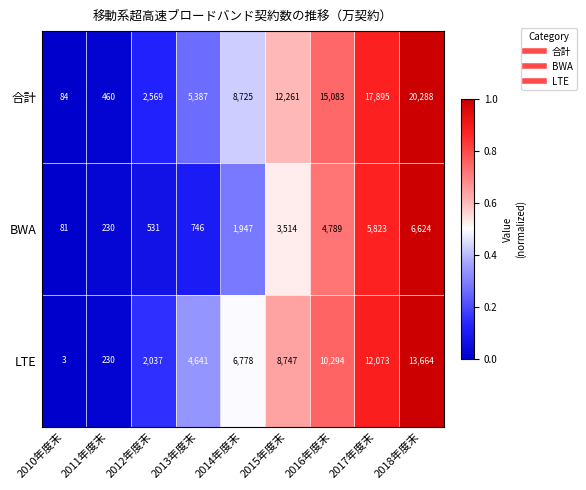

How many data points does each series have?

9